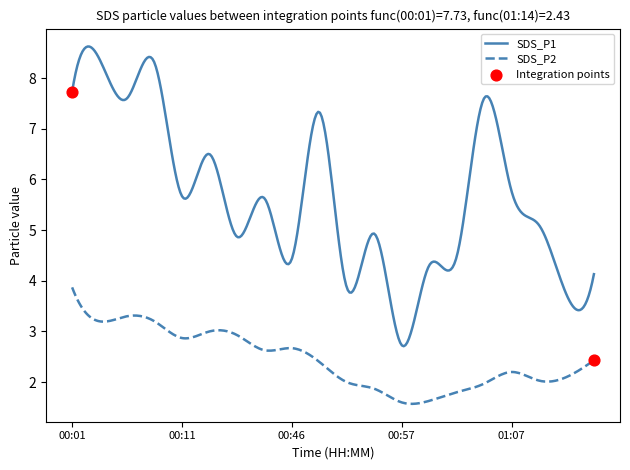

Which series has the largest range (max minus min)?

SDS_P1